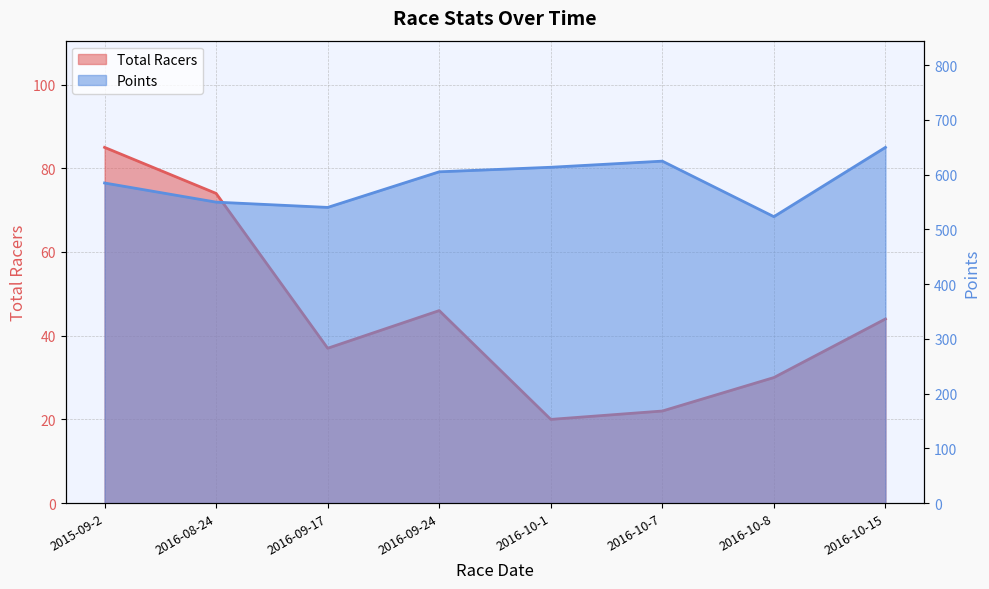

What is the highest value of the Points series?

649.6